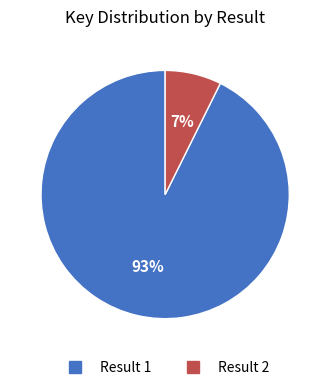

Approximately how many times larger is the value at Result 2 compared to Result 1?

0.1